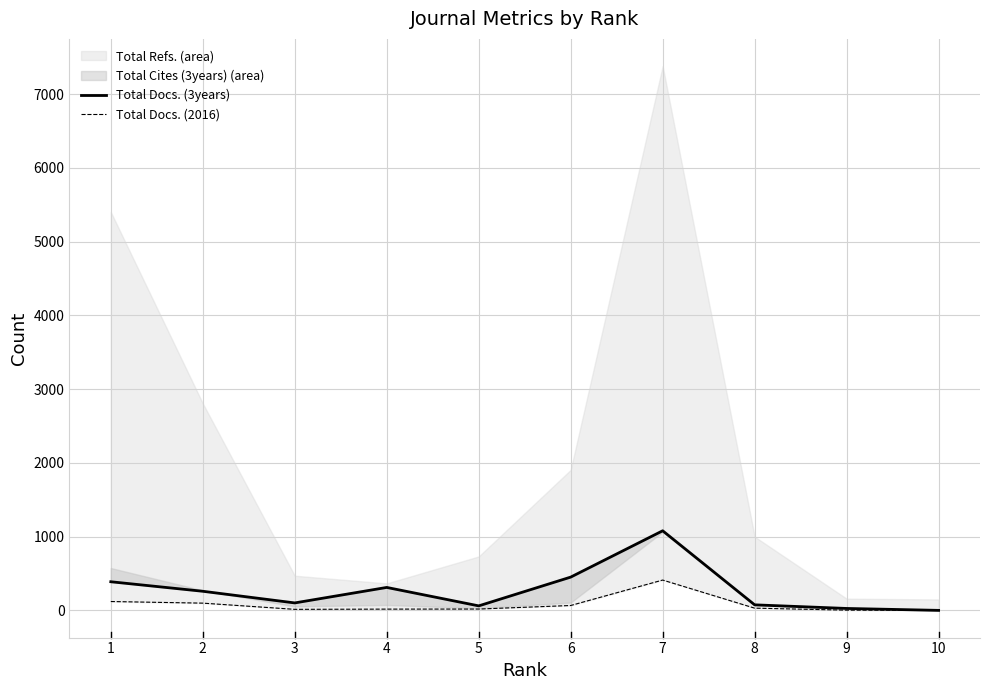

Where is the first local minimum for Total Docs. (2016)?

3